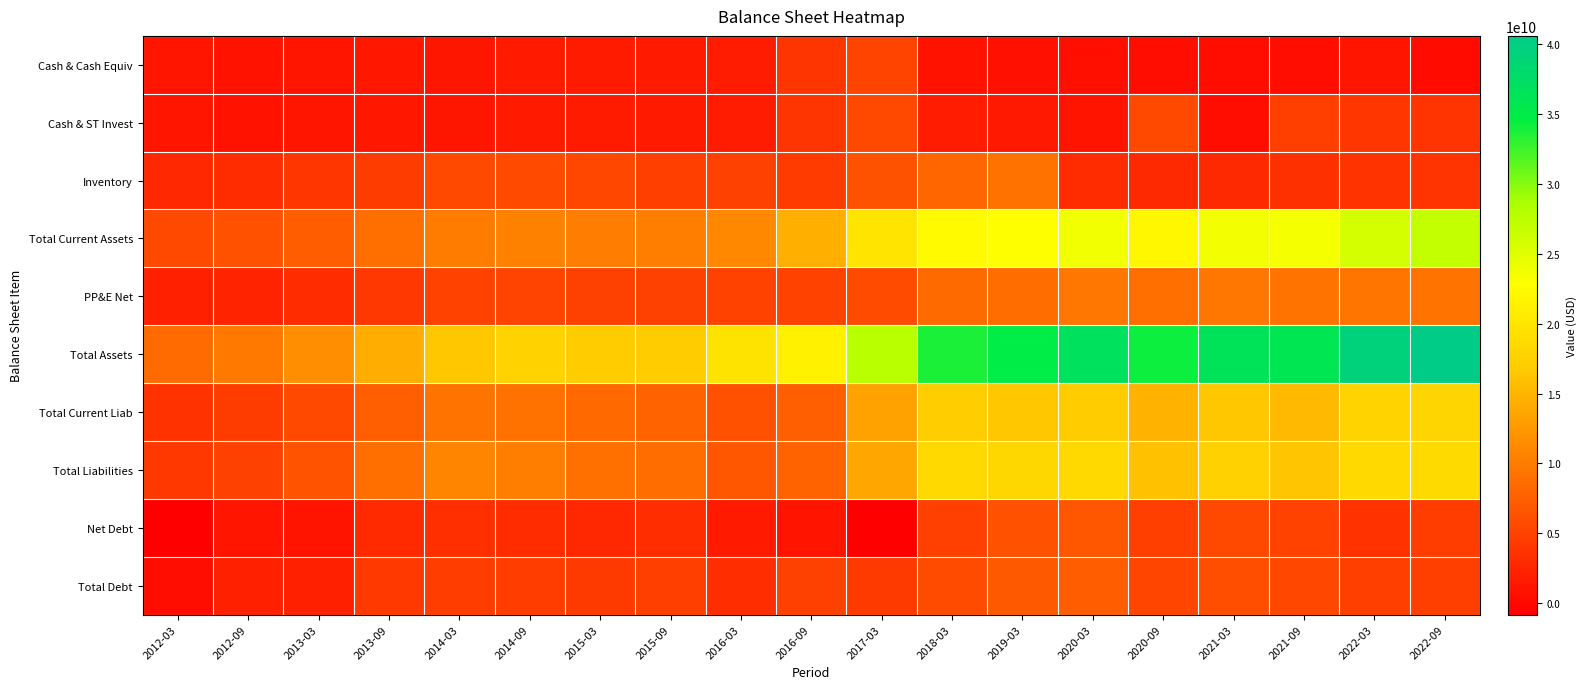

How many series are shown in this chart?

10